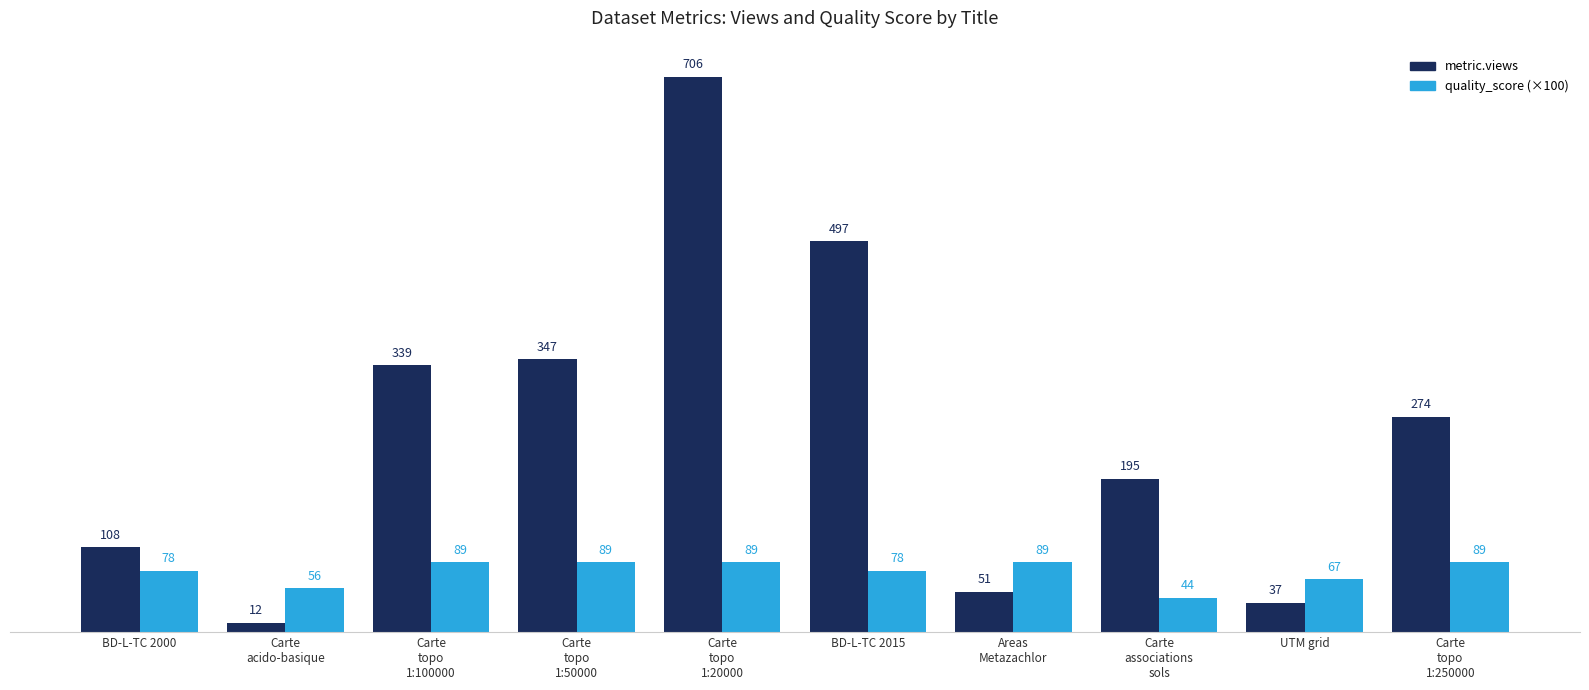

Rank the series by their maximum value, from highest to lowest.

metric.views, quality_score (×100)